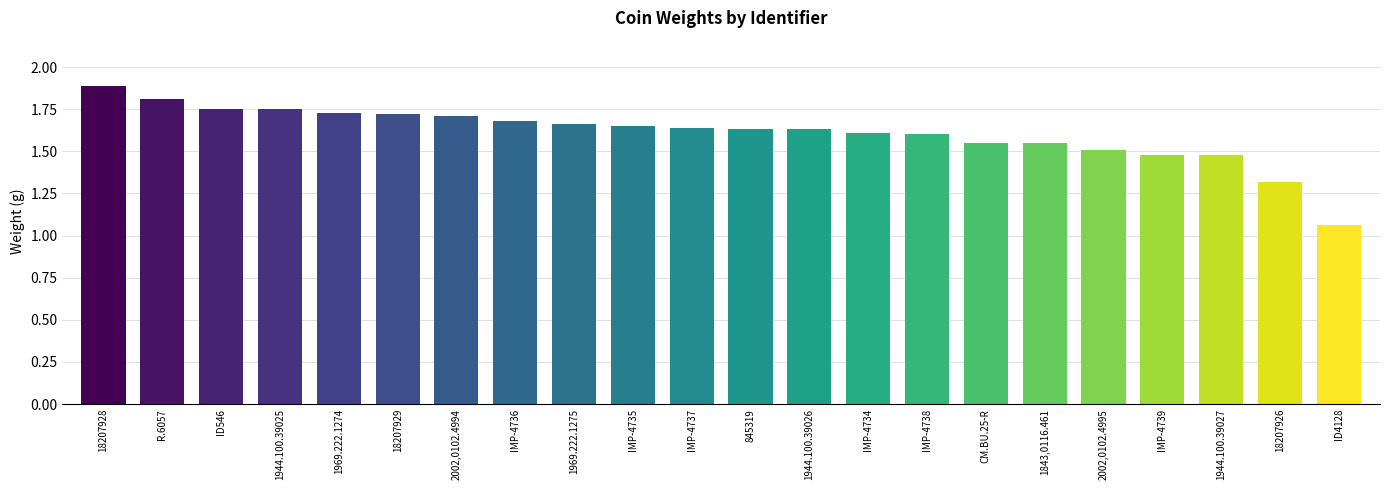

How many bars are there in total?

22